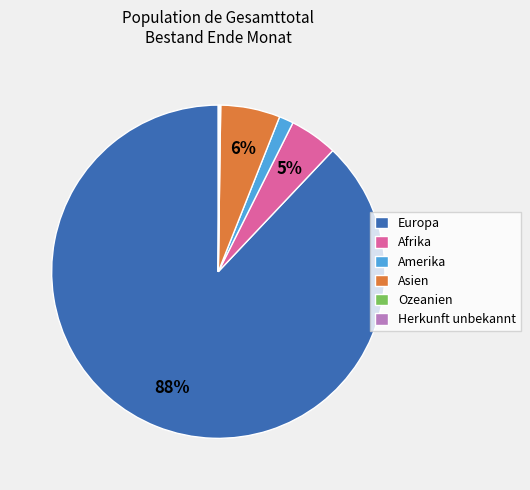

To the nearest percent, what is the average slice percentage?

17%